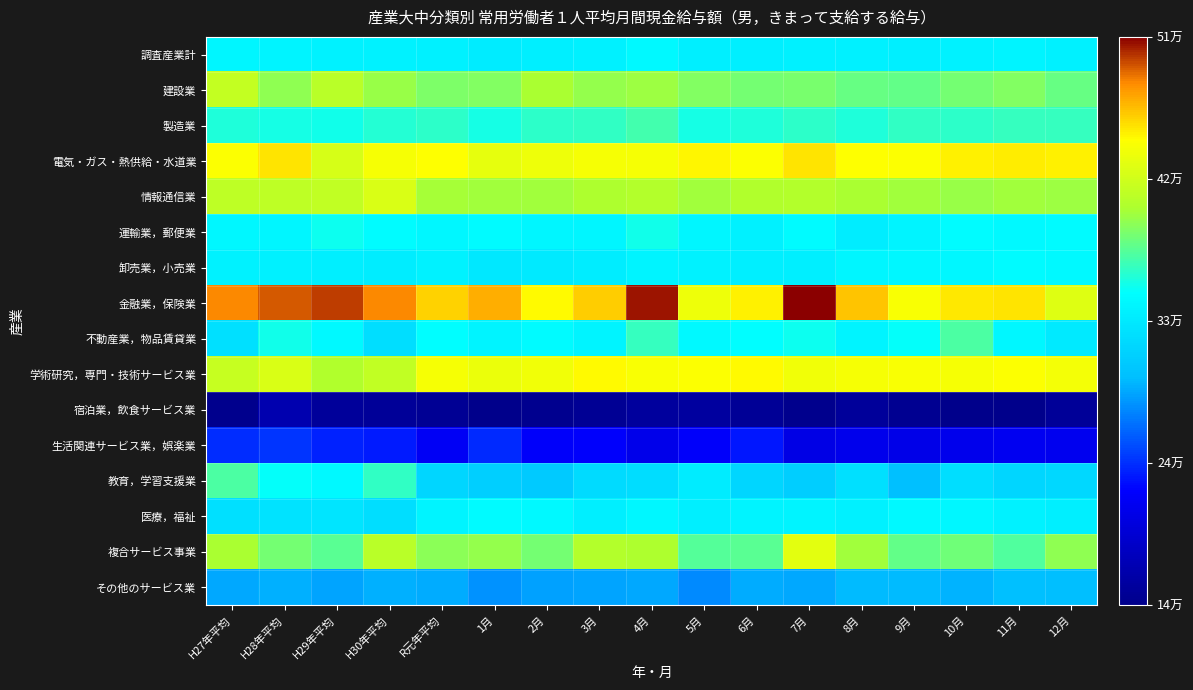

Rank the series at 6月 from highest to lowest value.

金融業，保険業, 学術研究，専門・技術サービス業, 電気・ガス・熱供給・水道業, 情報通信業, 建設業, 複合サービス事業, 製造業, 不動産業，物品賃貸業, 医療，福祉, 運輸業，郵便業, 卸売業，小売業, 調査産業計, 教育，学習支援業, その他のサービス業, 生活関連サービス業，娯楽業, 宿泊業，飲食サービス業